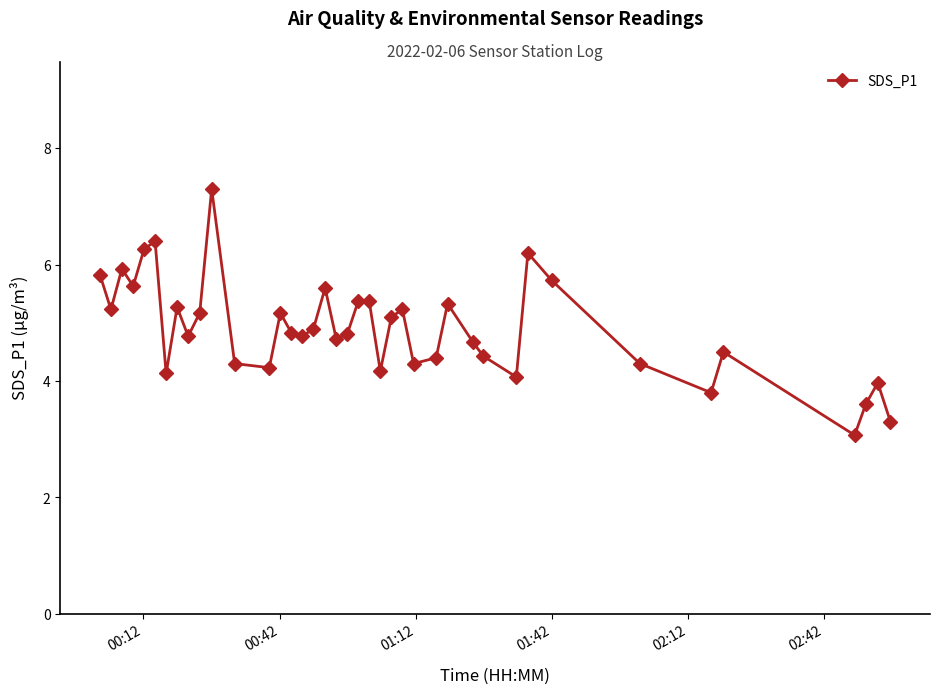

How many categories are shown in the chart?

40